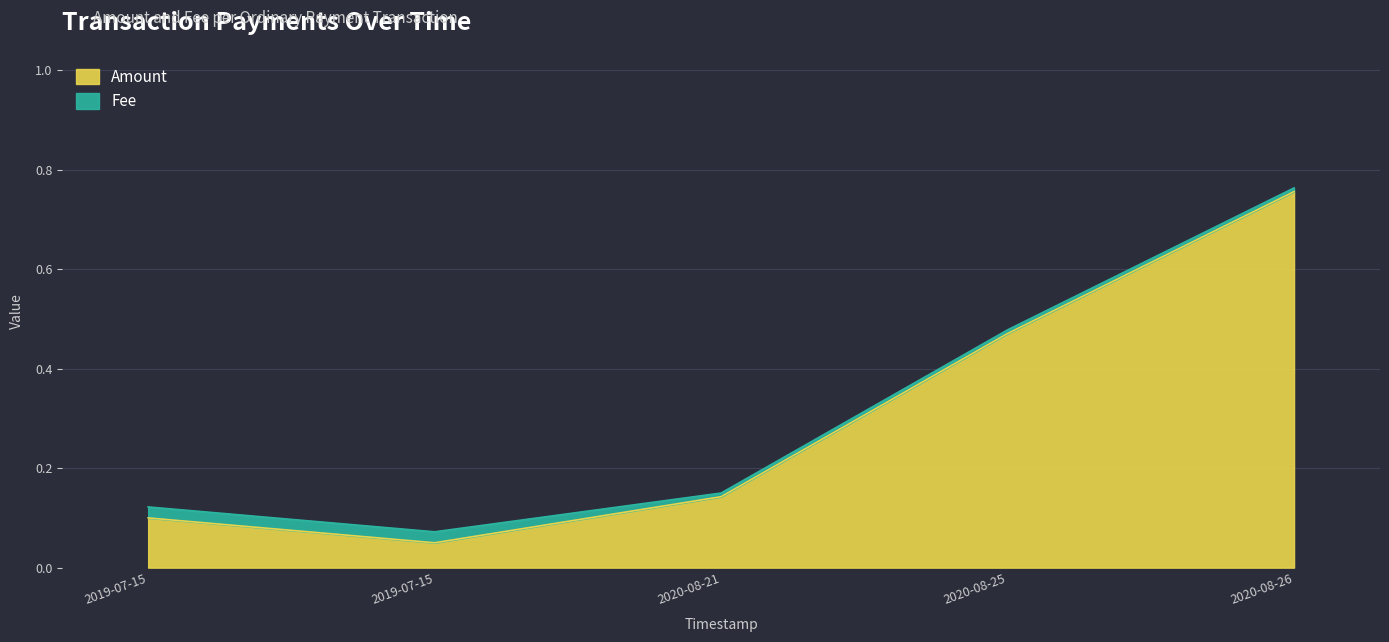

What are all the series names shown in the legend?

Amount, Fee